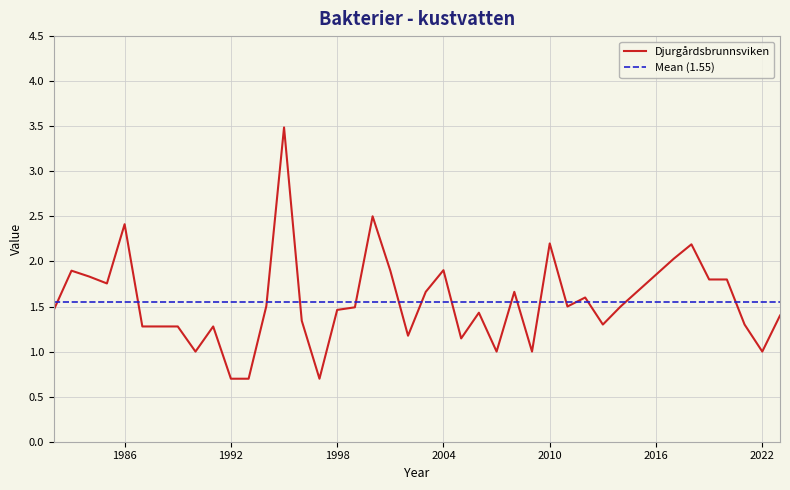

What is the difference between the maximum and second lowest values?

2.8